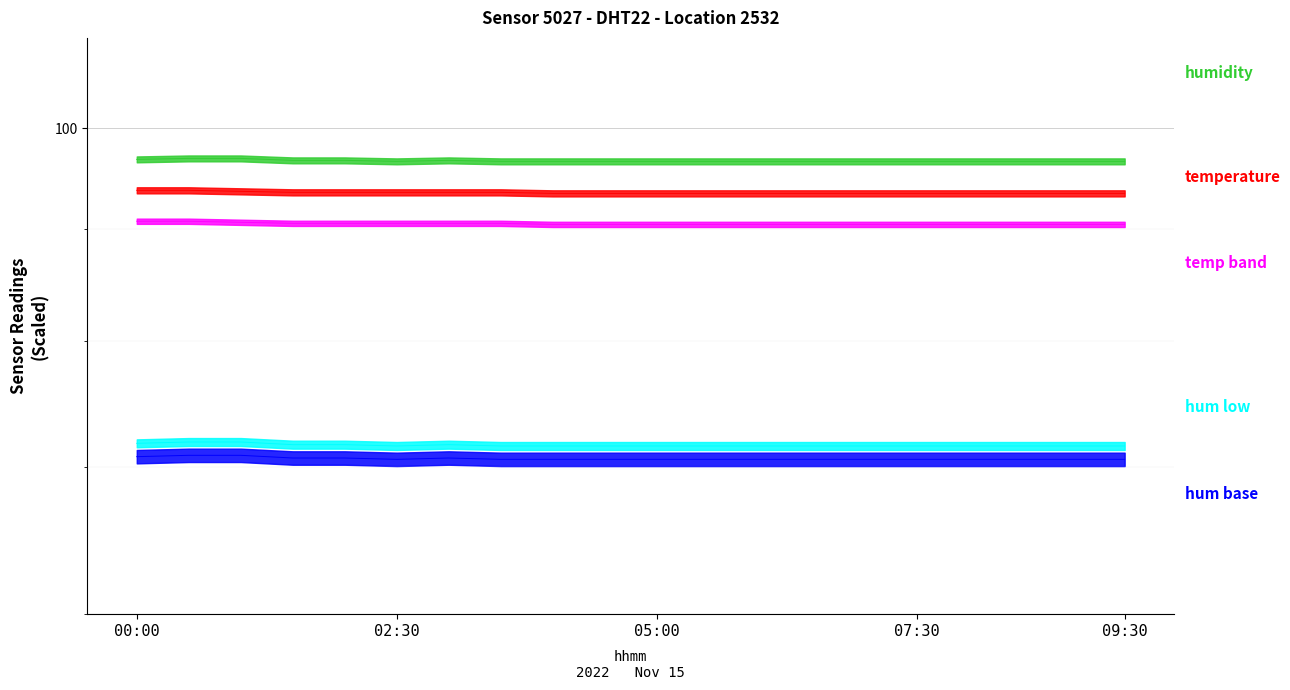

Which category has the highest value in the temperature series?

00:00